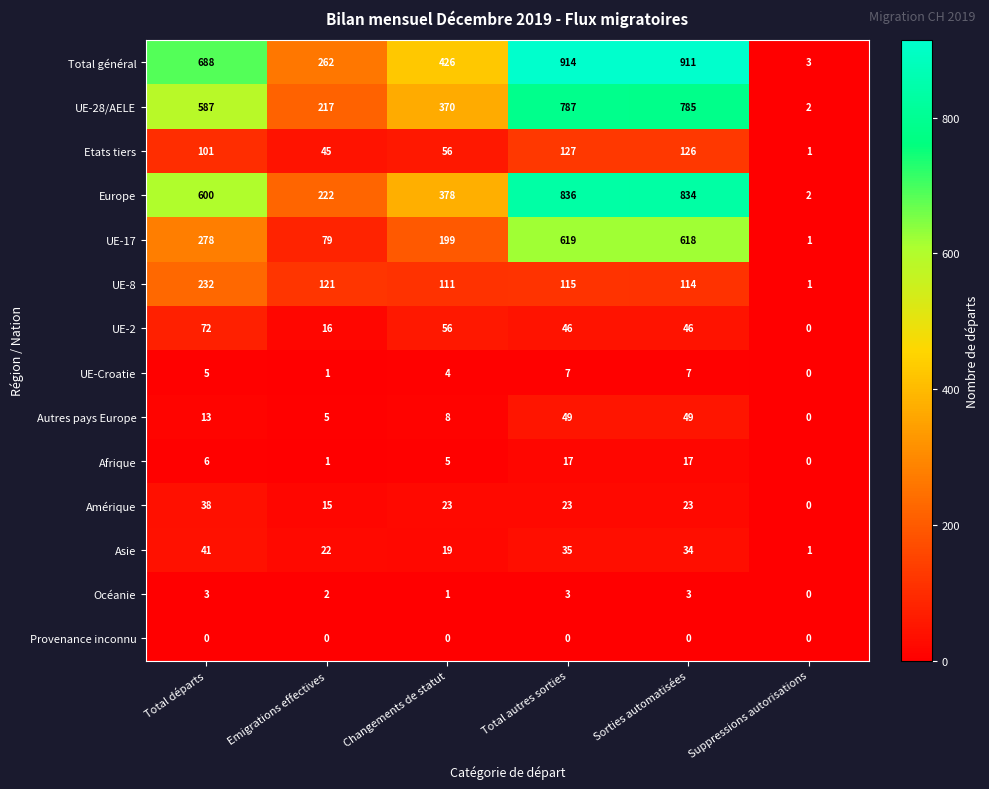

At which label is UE-8 closest to 116?

Total autres sorties